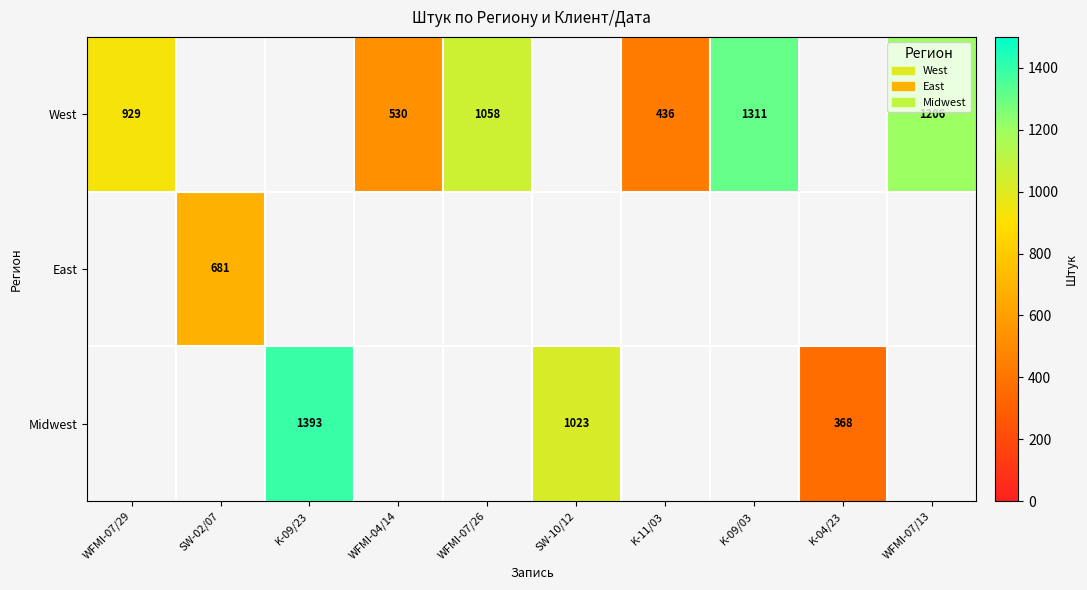

Is the value of Midwest at K-09/23 greater than the value of East at SW-02/07?

Yes